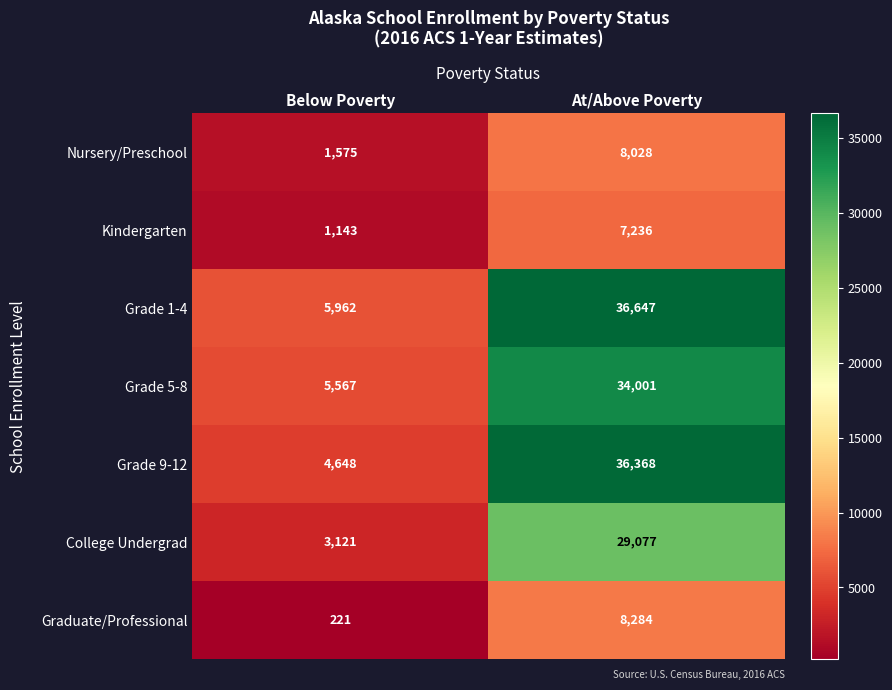

Which category has the highest value across all series?

At/Above Poverty